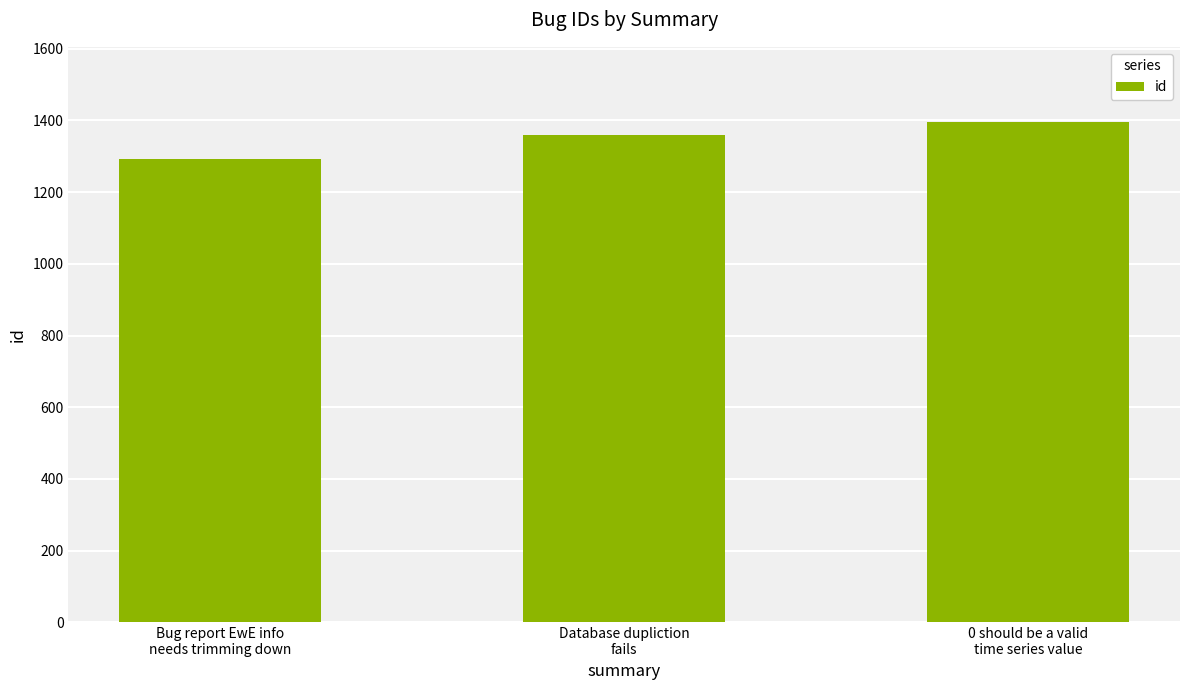

What is the value of the 1st bar from the left?

1292